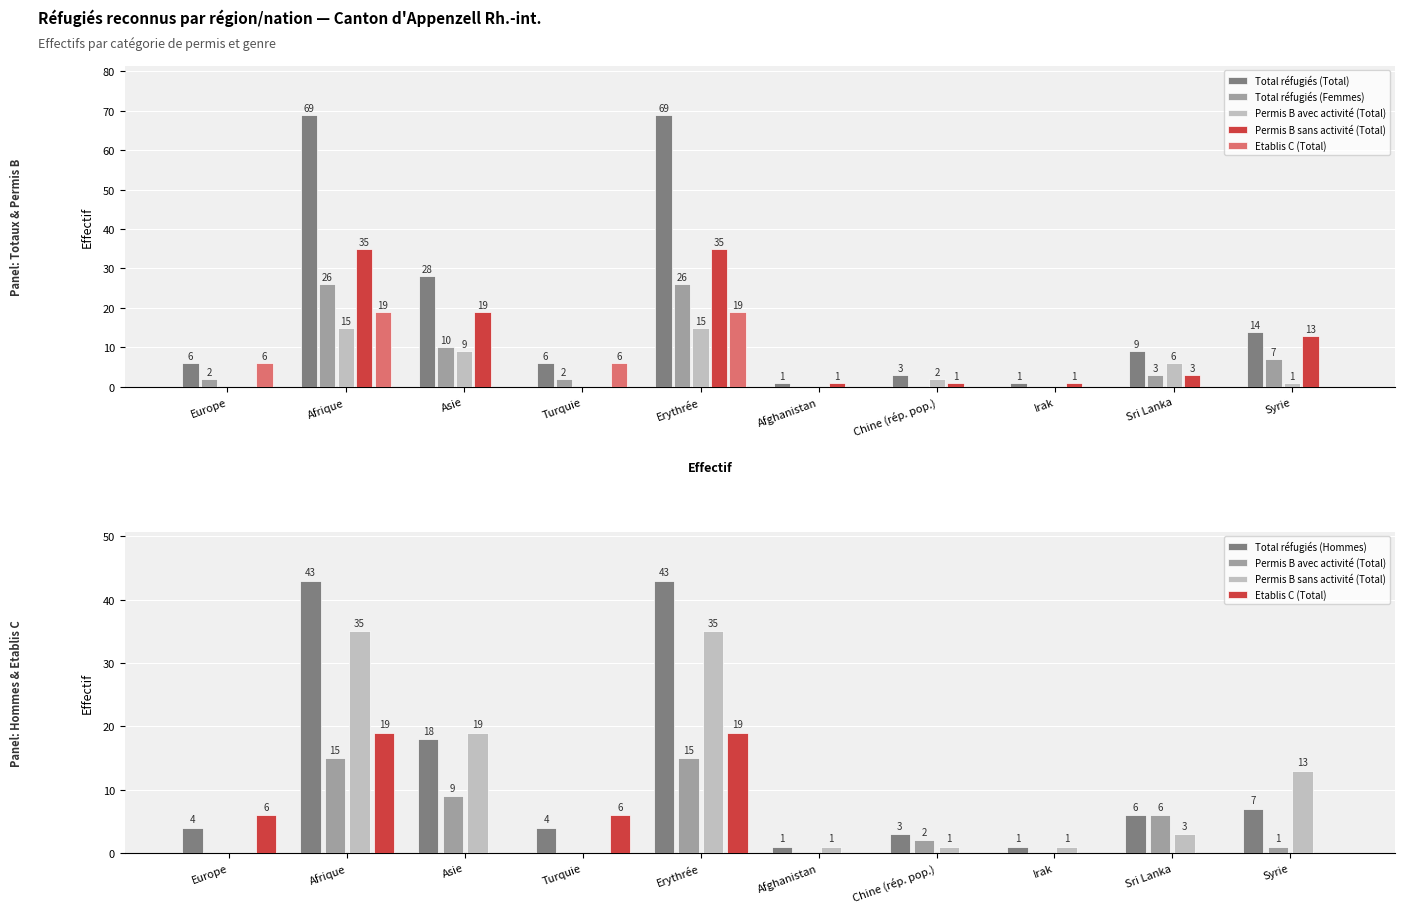

True or false: Total réfugiés (Femmes) has a value of 7 at Syrie.

True